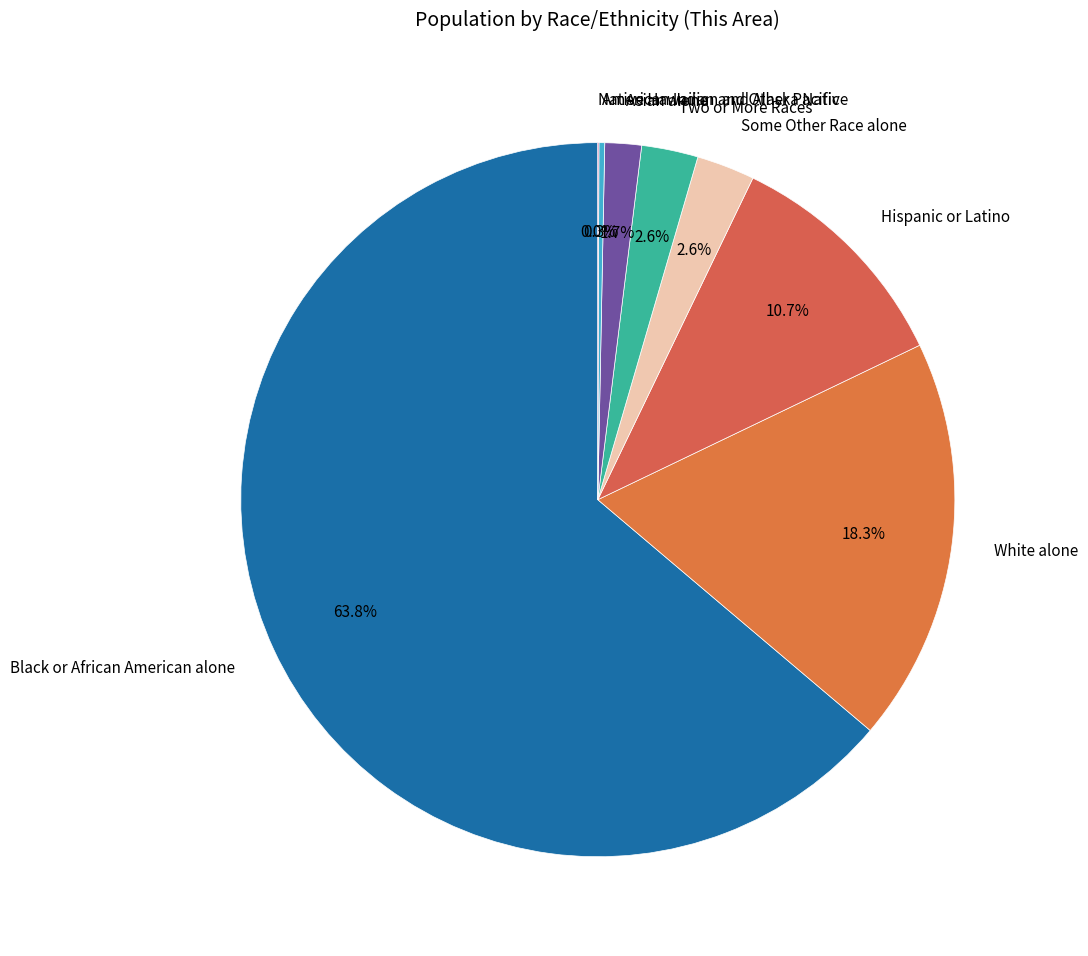

Approximately how many times larger is the value at Two or More Races compared to Asian alone?

1.5